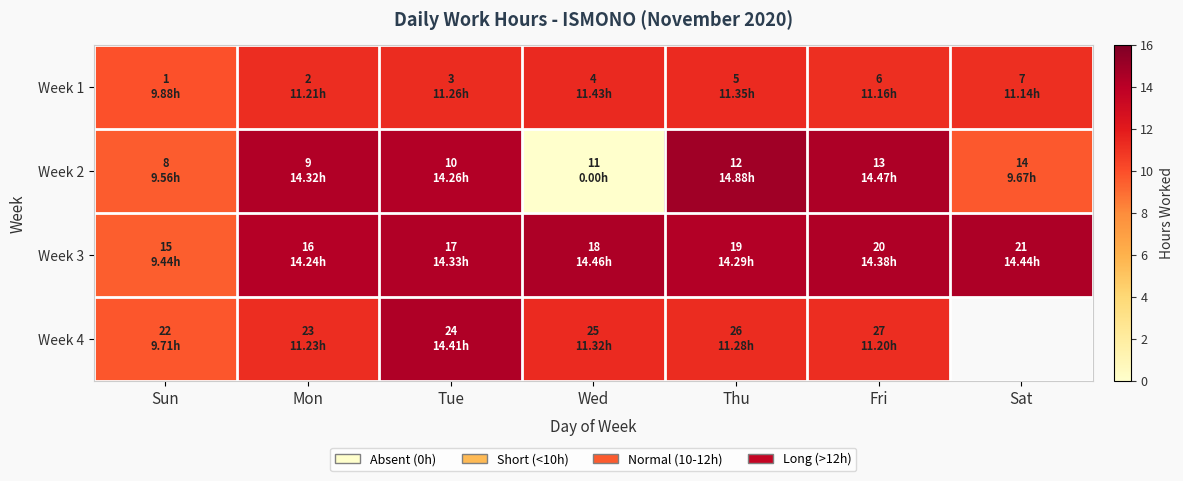

Rank the series by their maximum value, from highest to lowest.

Week 2, Week 3, Week 4, Week 1